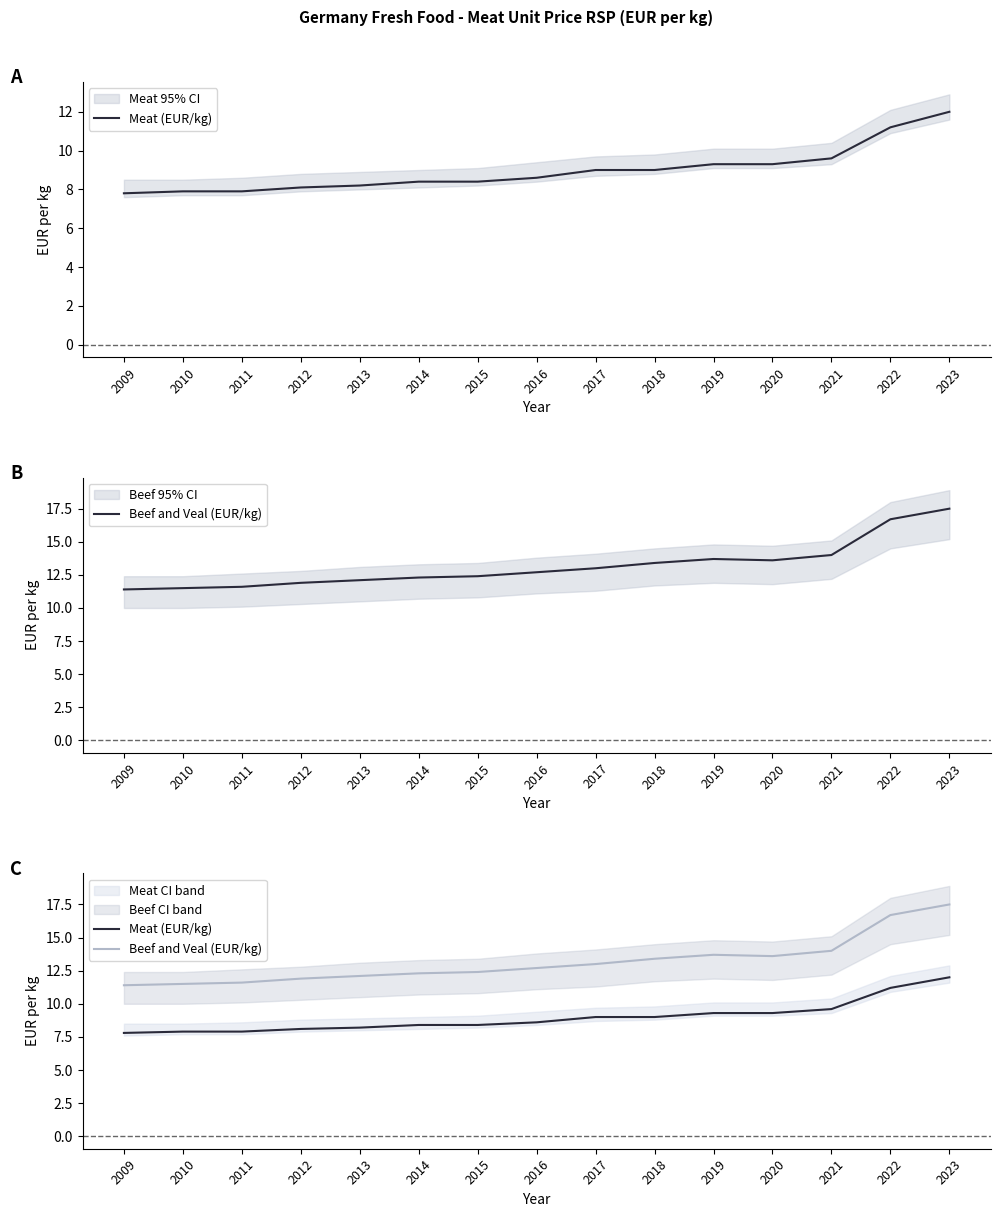

List the series in order of their overall mean, highest first.

Beef and Veal (EUR/kg), Meat (EUR/kg)